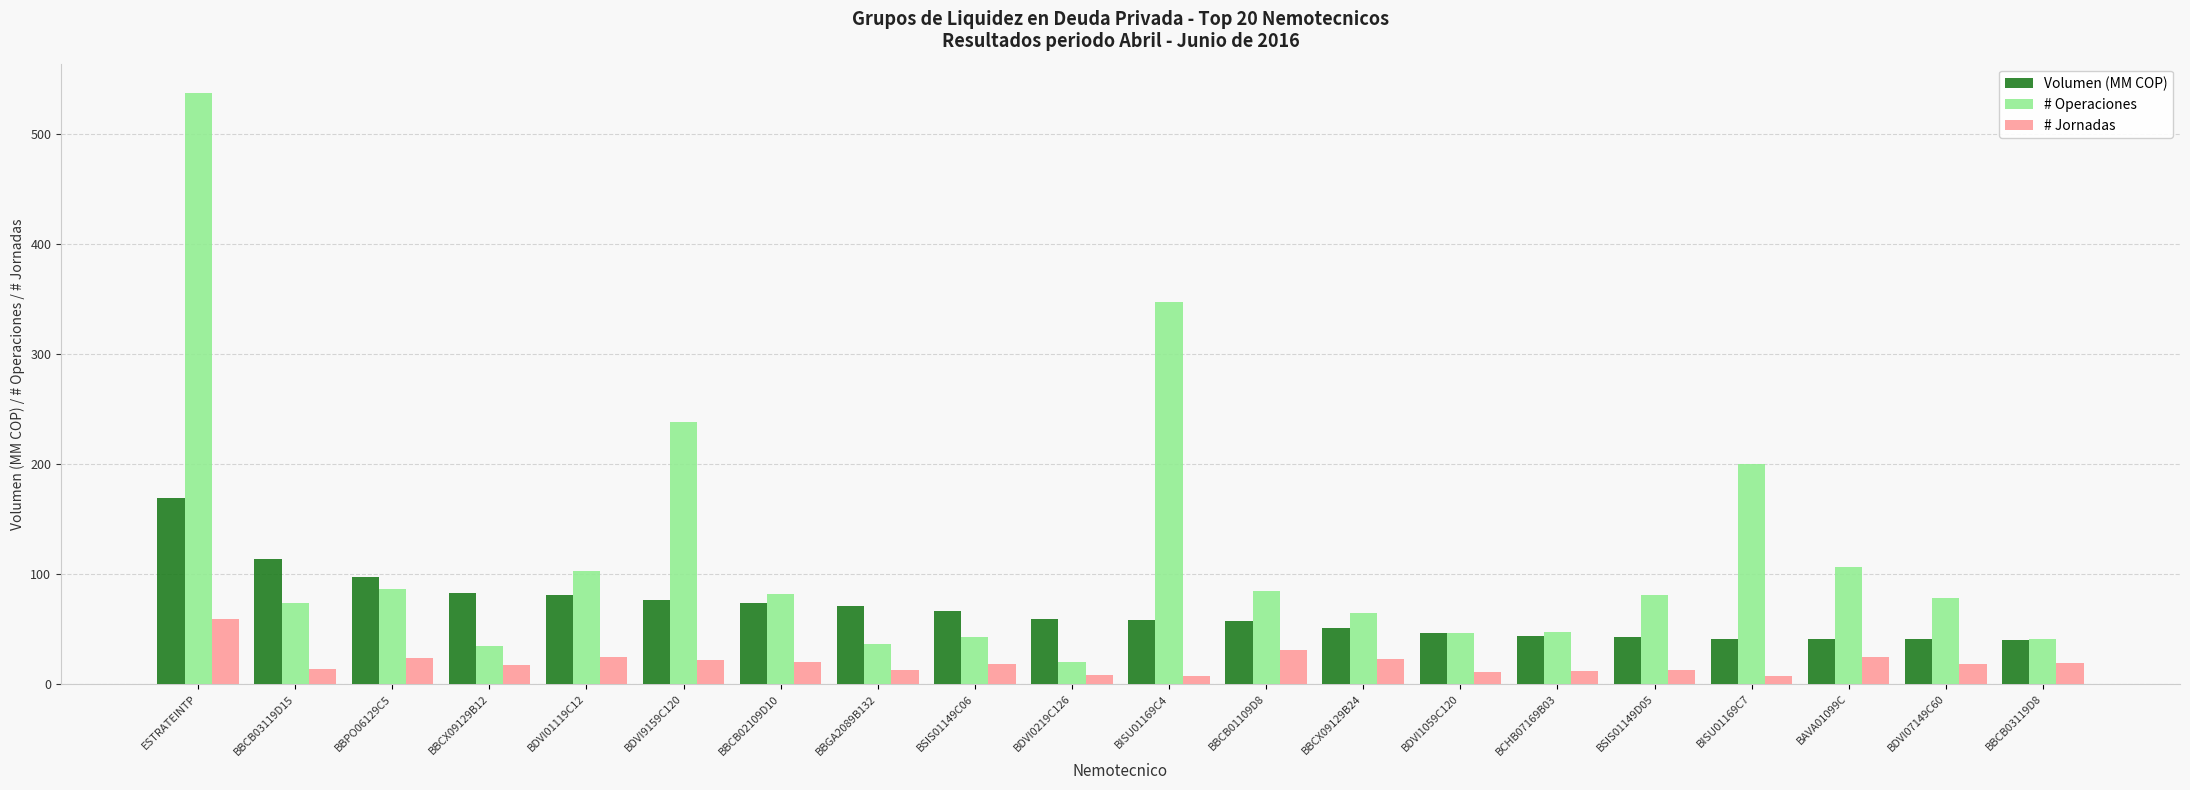

Is it true that Volumen (MM COP) equals 30.9 at BISU01169C4?

False